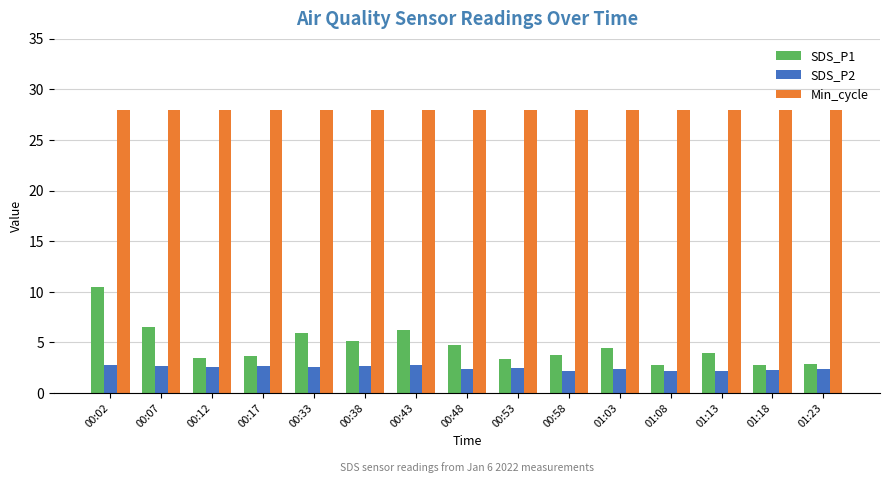

What position from the left is 01:13?

13